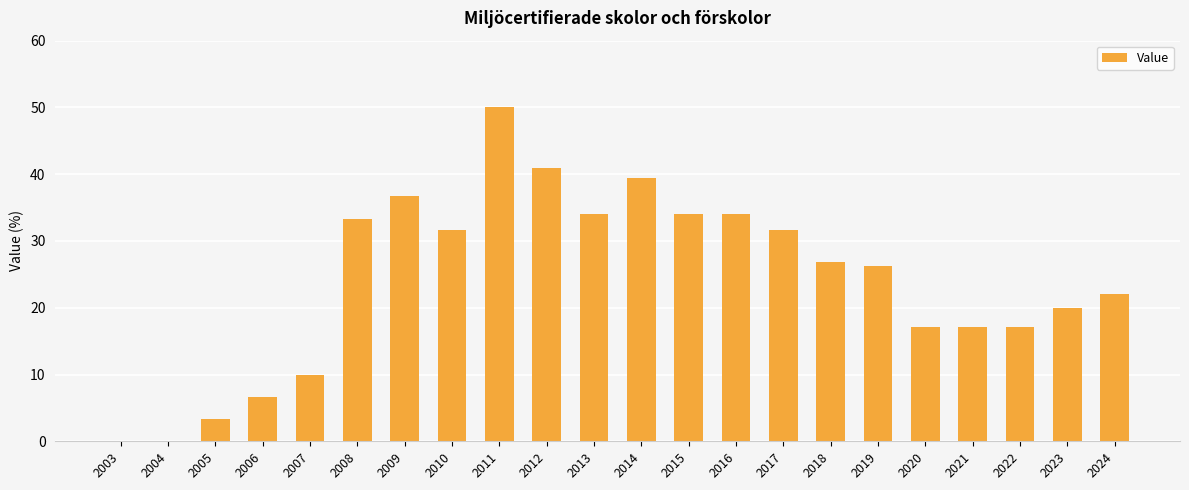

What is the average value?

24.2